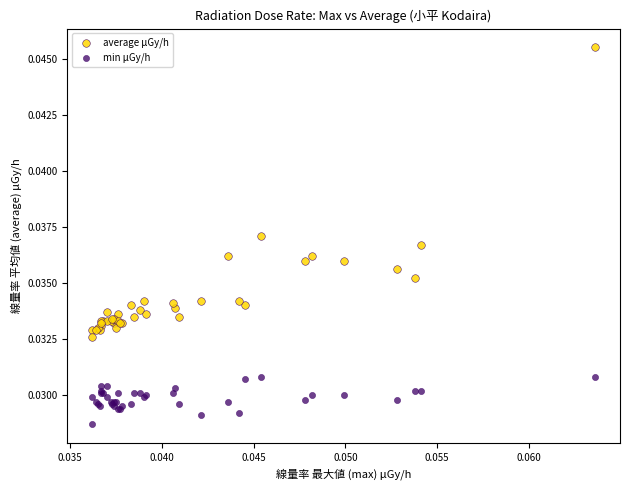

Which series reaches the minimum Y coordinate?

min μGy/h